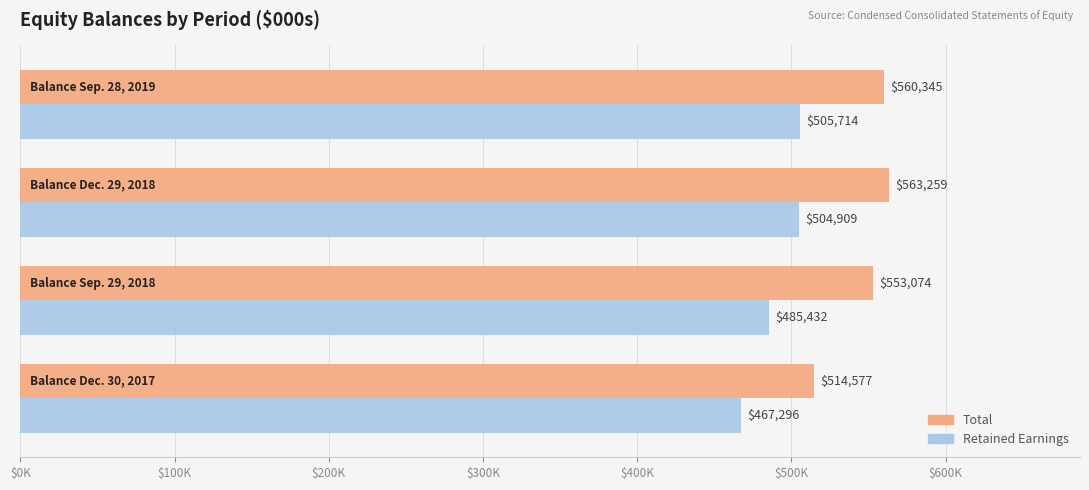

Which series has the largest total across all categories?

Total